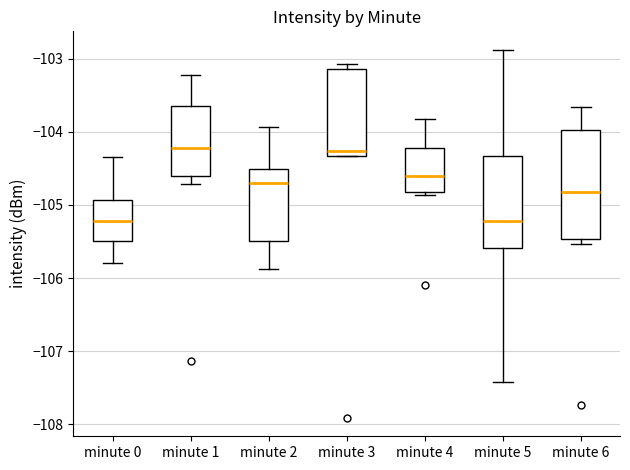

Which box is the tallest, from its lower edge to its upper edge?

minute 6